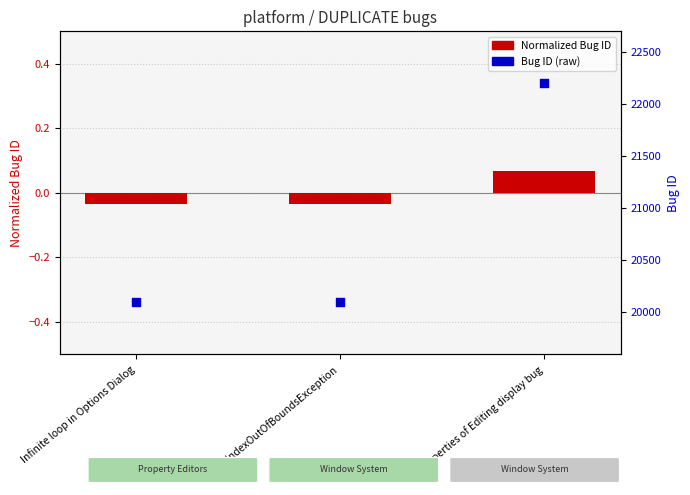

Which series has the largest total across all categories?

Bug ID (raw)